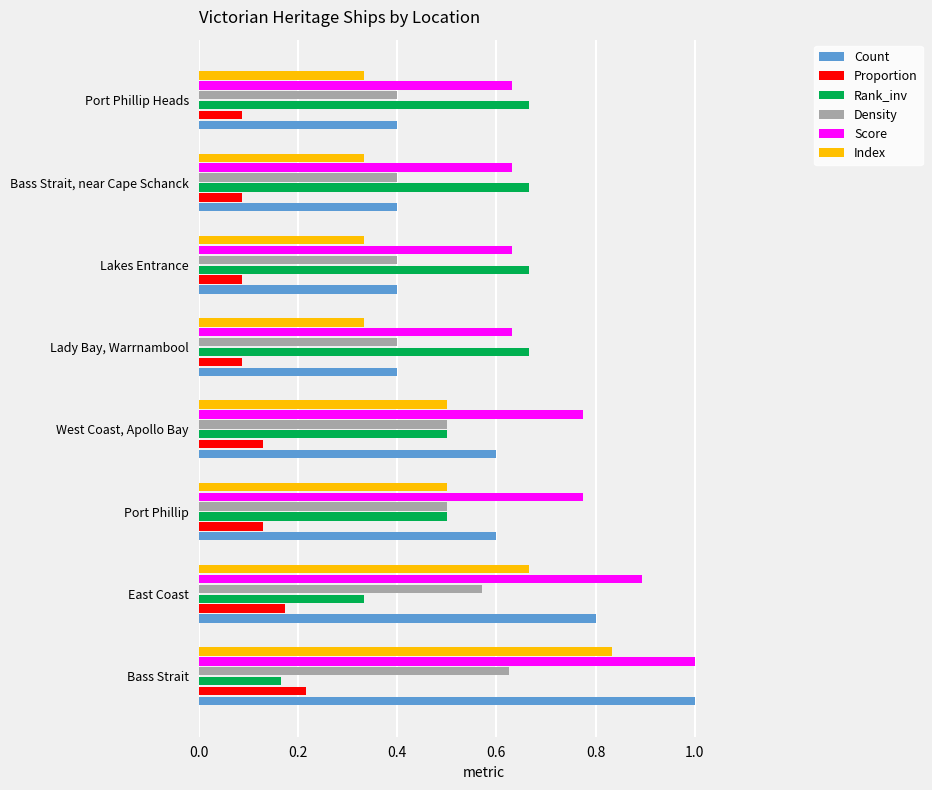

Is it true that Index equals 0.1 at Lady Bay, Warrnambool?

False